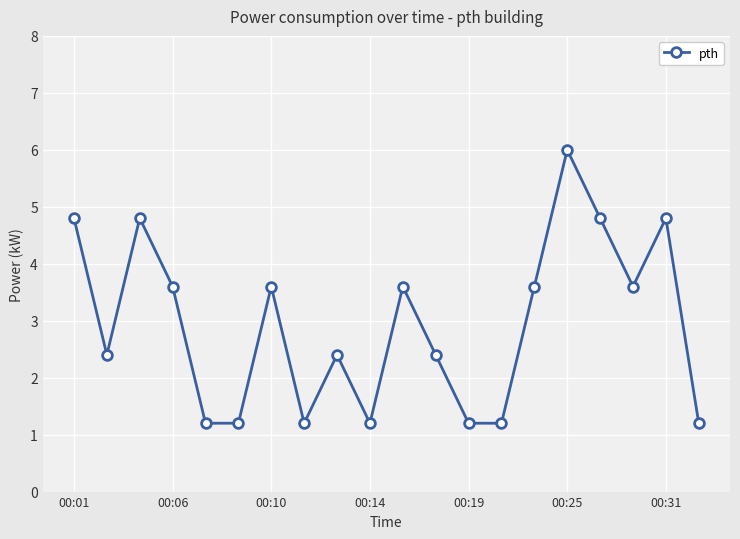

What is the value of the 20th point from the left?

1.2